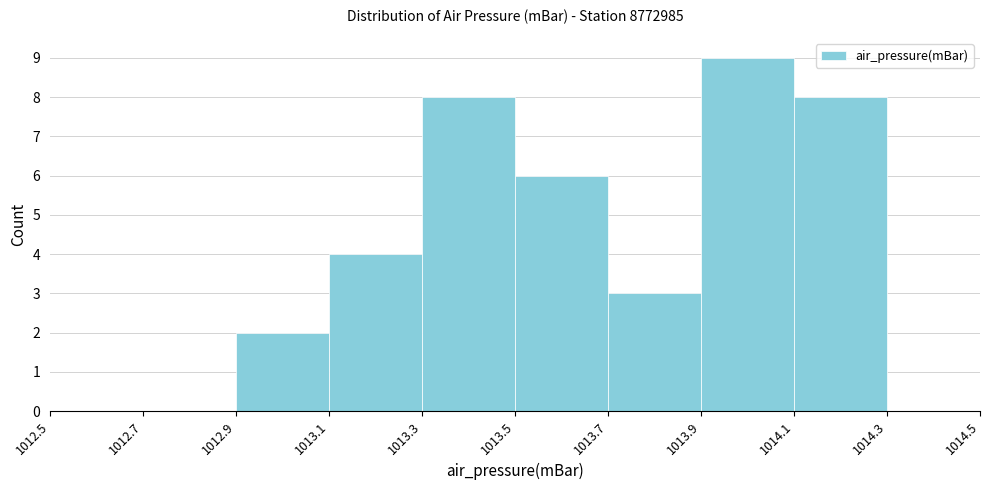

Reading left to right, transcribe this chart: for each bar, give the range it covers on the x-axis and its height. The values are not printed on the chart, so give them approximately, as read against the axis.

1012.5 to 1012.7: 0
1012.7 to 1012.9: 0
1012.9 to 1013.1: 2
1013.1 to 1013.3: 4
1013.3 to 1013.5: 8
1013.5 to 1013.7: 6
1013.7 to 1013.9: 3
1013.9 to 1014.1: 9
1014.1 to 1014.3: 8
1014.3 to 1014.5: 0